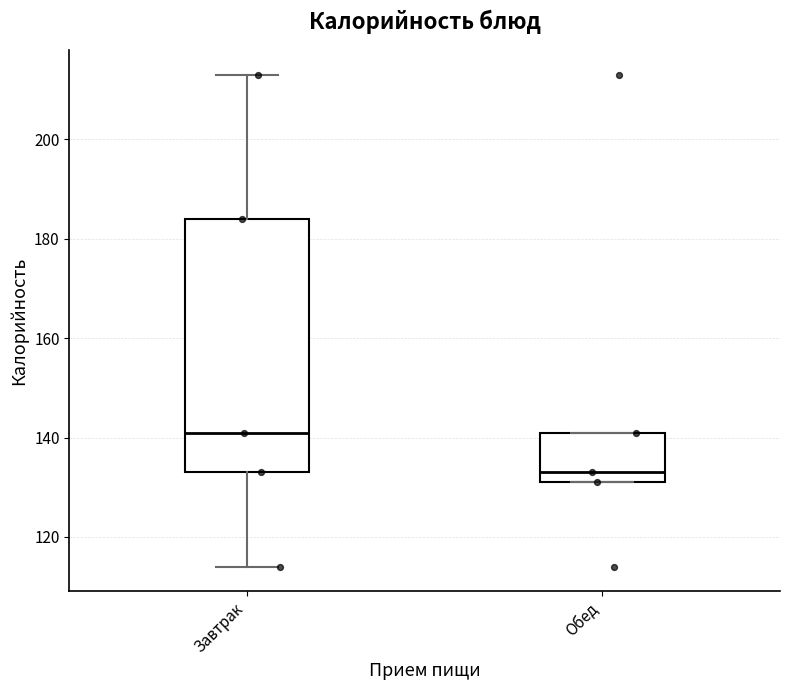

Comparing the boxes themselves (not the whiskers), which one is the tallest?

Завтрак